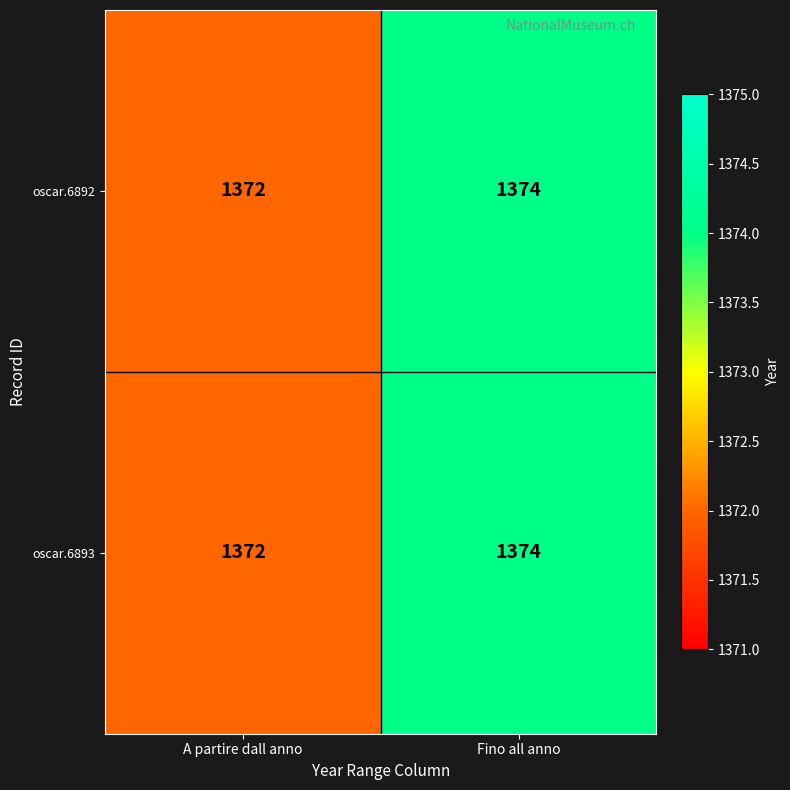

Reading left to right, extract all data points from this chart.

oscar.6892: 1372	1374
oscar.6893: 1372	1374